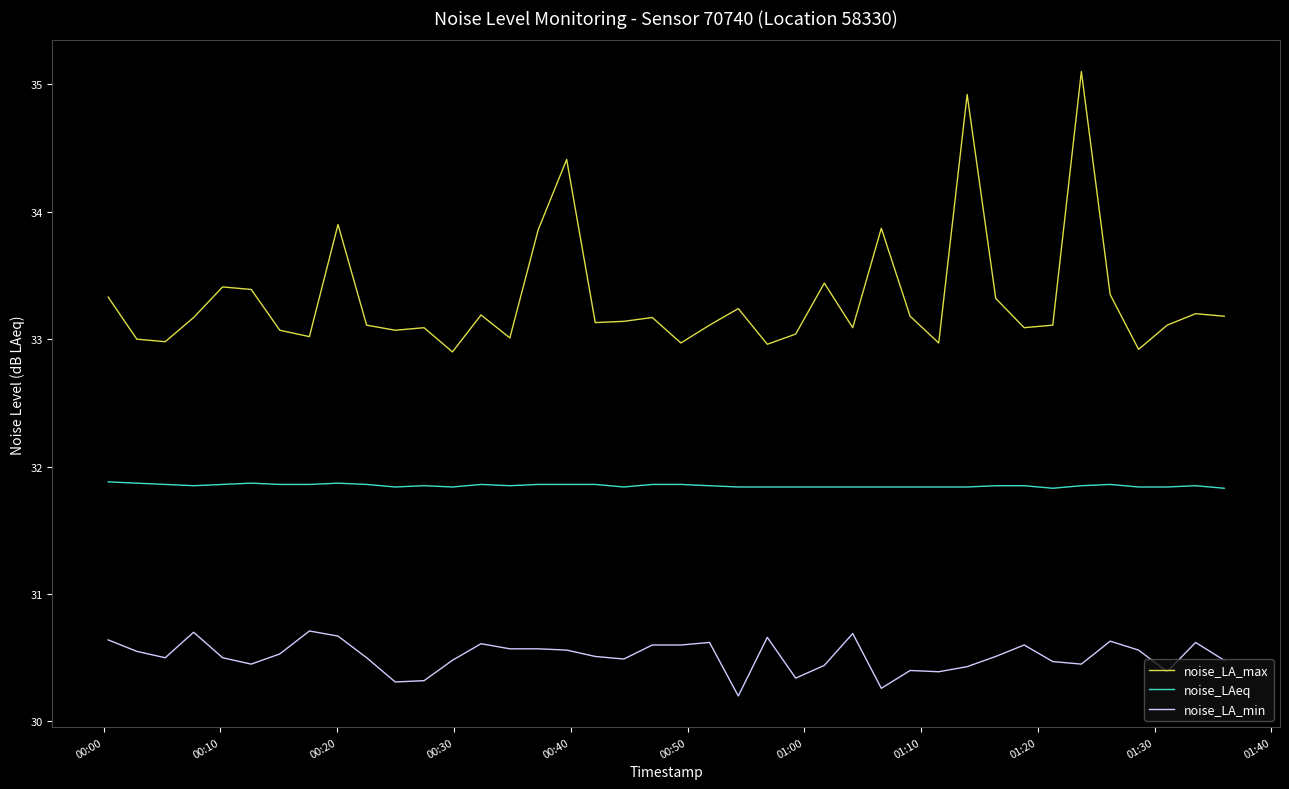

What is the sum of all noise_LA_max values?

1332.5